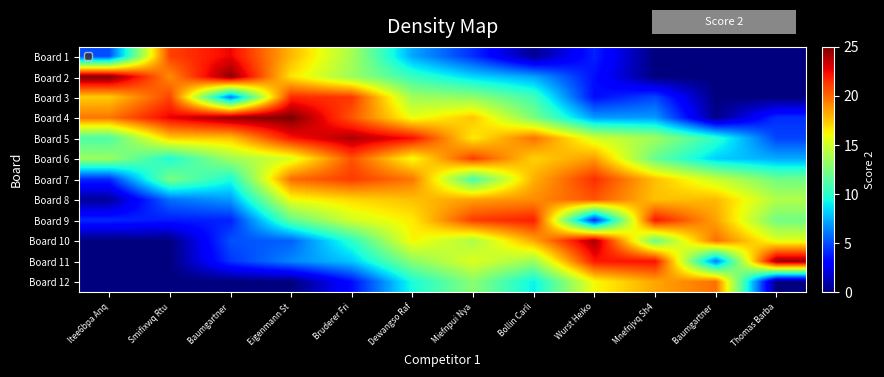

At how many categories does at least one series exceed 21?

11